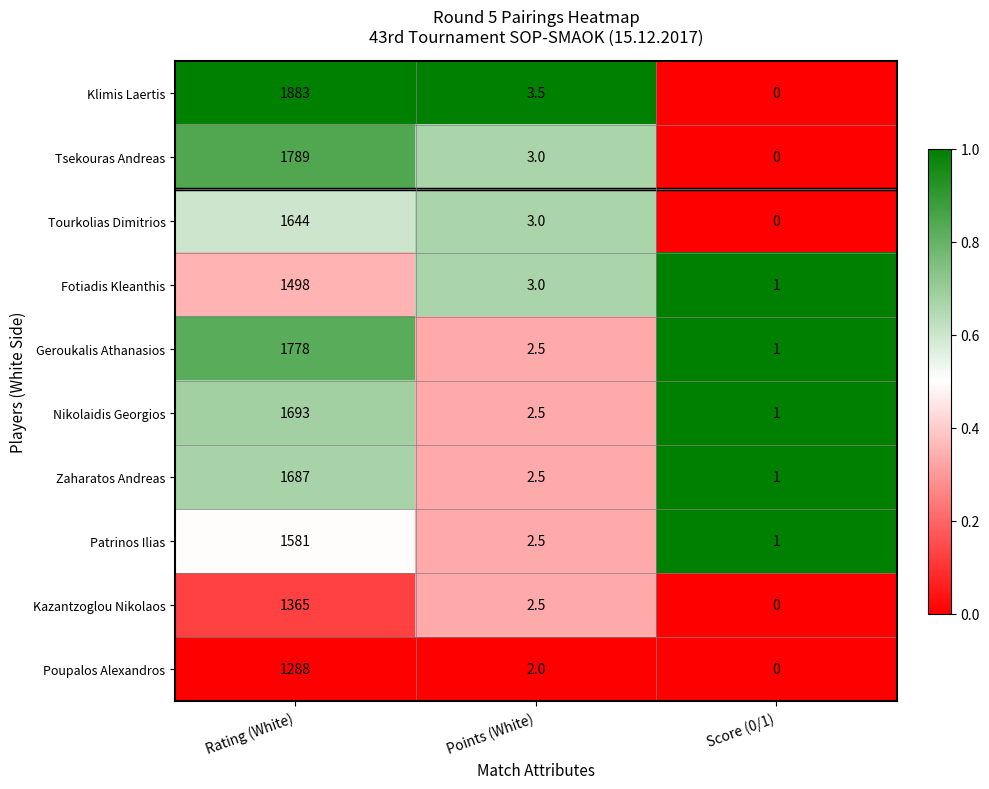

The value of Kazantzoglou Nikolaos at Points (White) is 4.3. True or false?

False